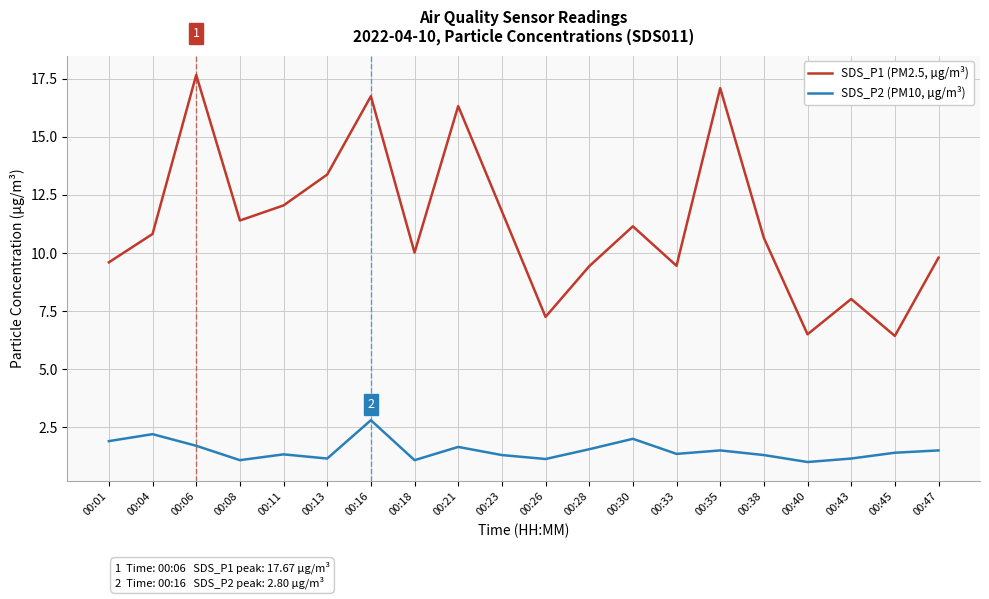

At 00:38, list the series in order from smallest to largest.

SDS_P2 (PM10, µg/m³), SDS_P1 (PM2.5, µg/m³)